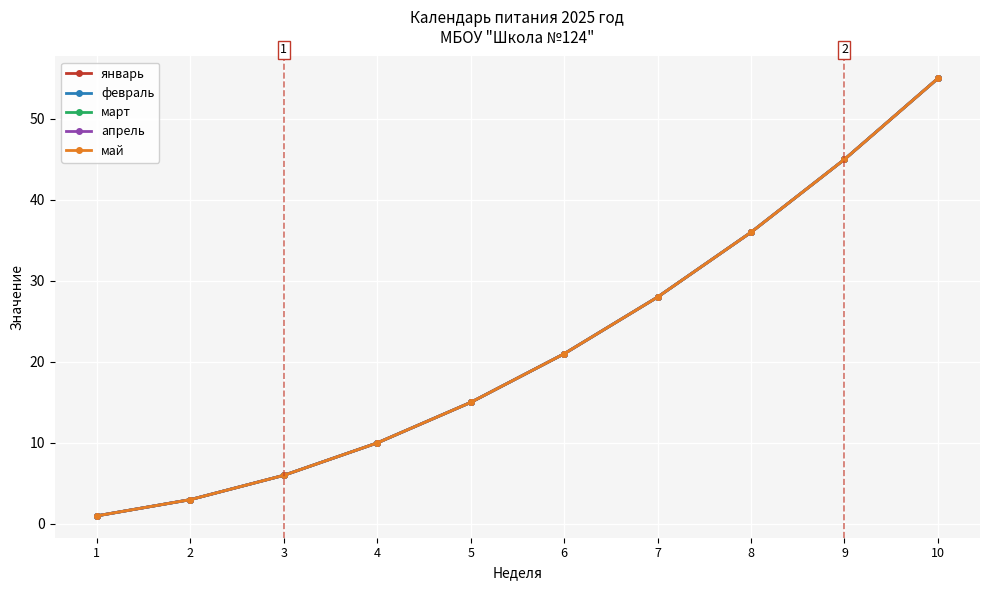

At which category is the sum across all series the highest?

10